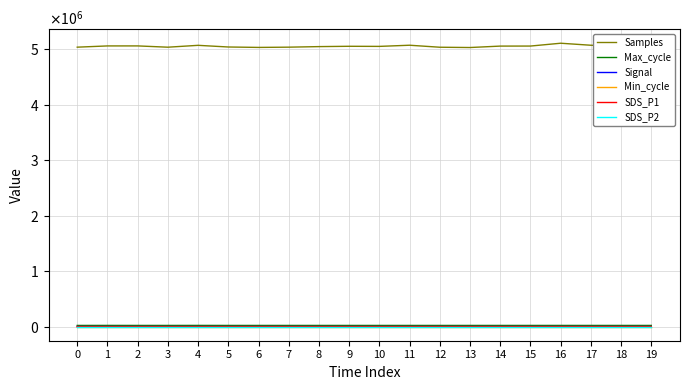

Is it true that Signal equals -22.0 at 1?

False